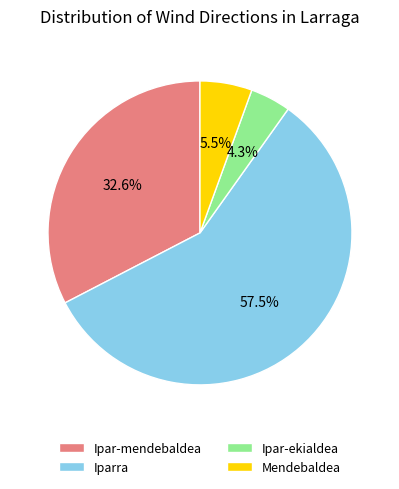

Rank the categories by value from lowest to highest.

Ipar-ekialdea, Mendebaldea, Ipar-mendebaldea, Iparra